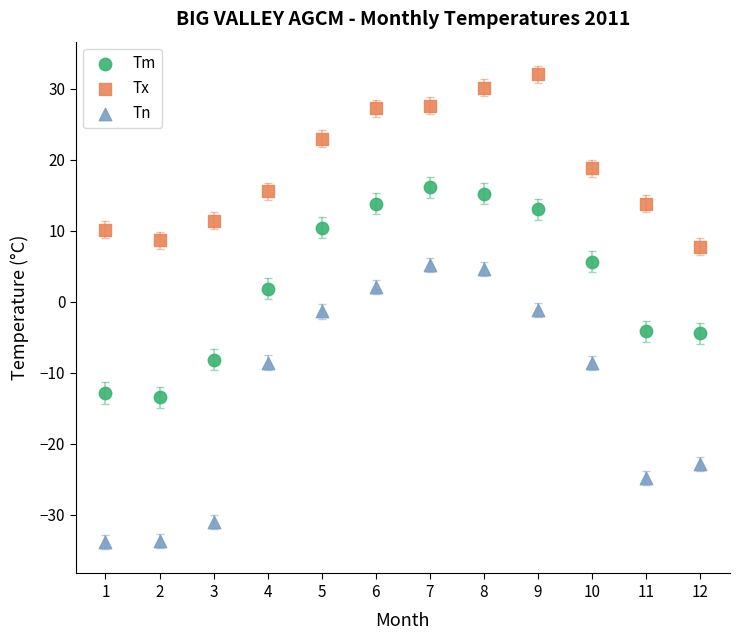

Which series reaches the maximum Y coordinate?

Tx